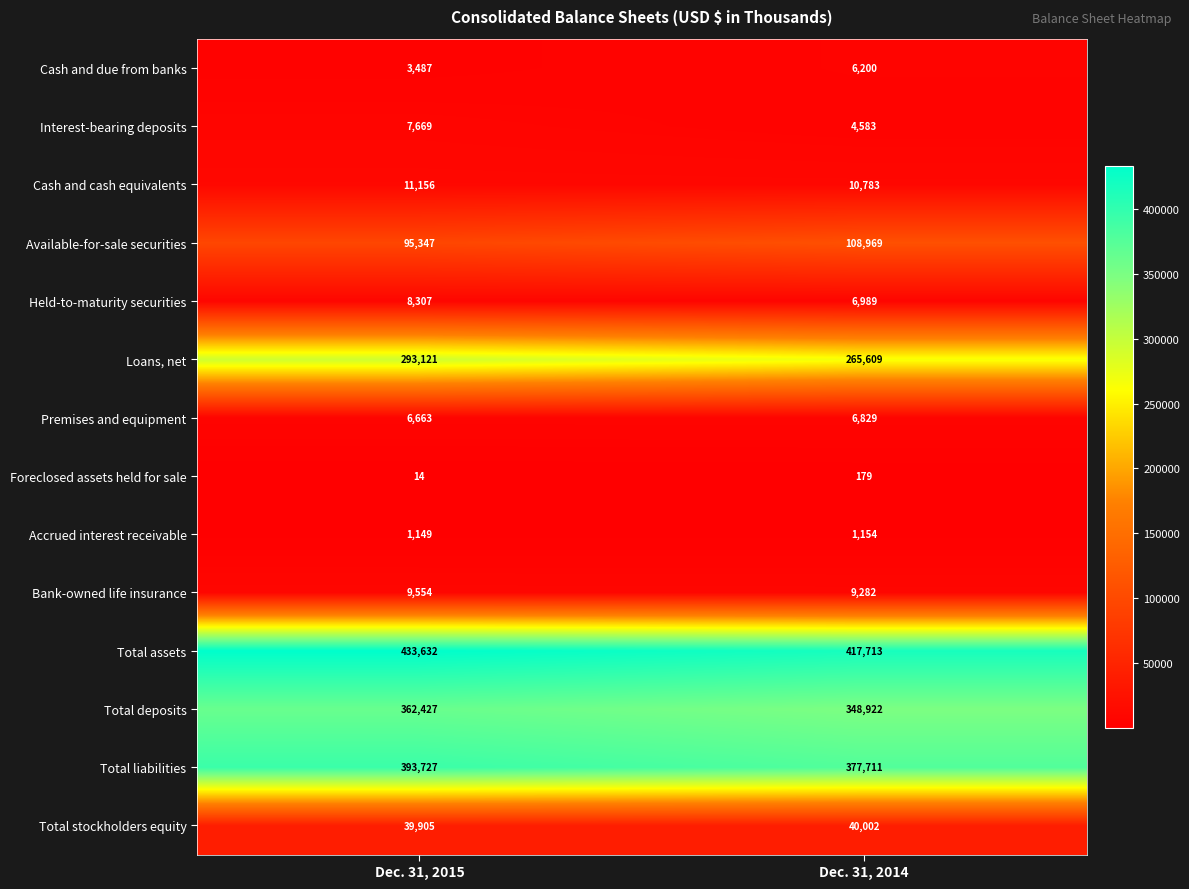

What is the approximate value of Premises and equipment at Dec. 31, 2015?

6663